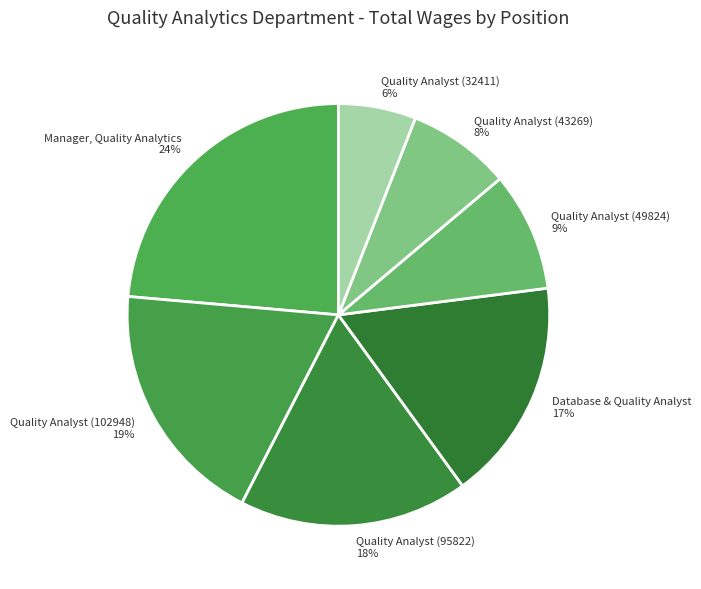

Which slice is the largest?

Manager, Quality Analytics